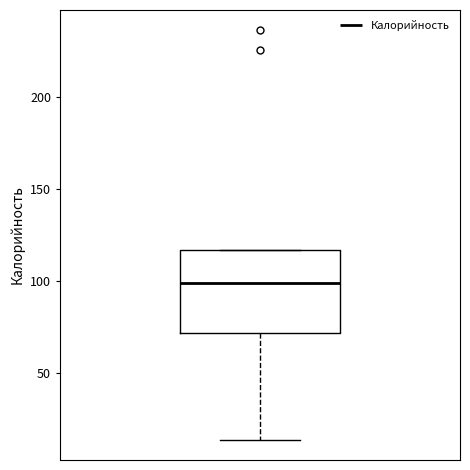

Transcribe this box plot: give where the median line is, the range the box spans, and where the two whiskers end, as read against the y-axis. The values are not printed on the chart, so give them approximately, as read against the axis.

median 100, box 70 to 115, whiskers 15 to 115